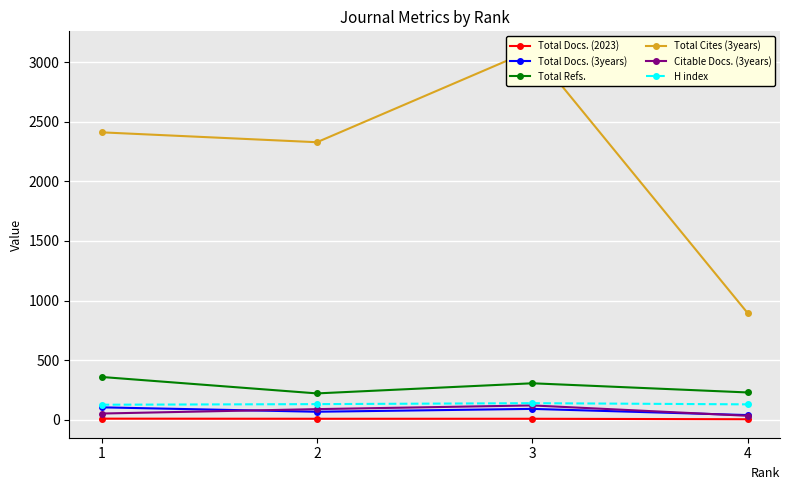

What is the difference between the Total Cites (3years) values at 4 and 3?

2211